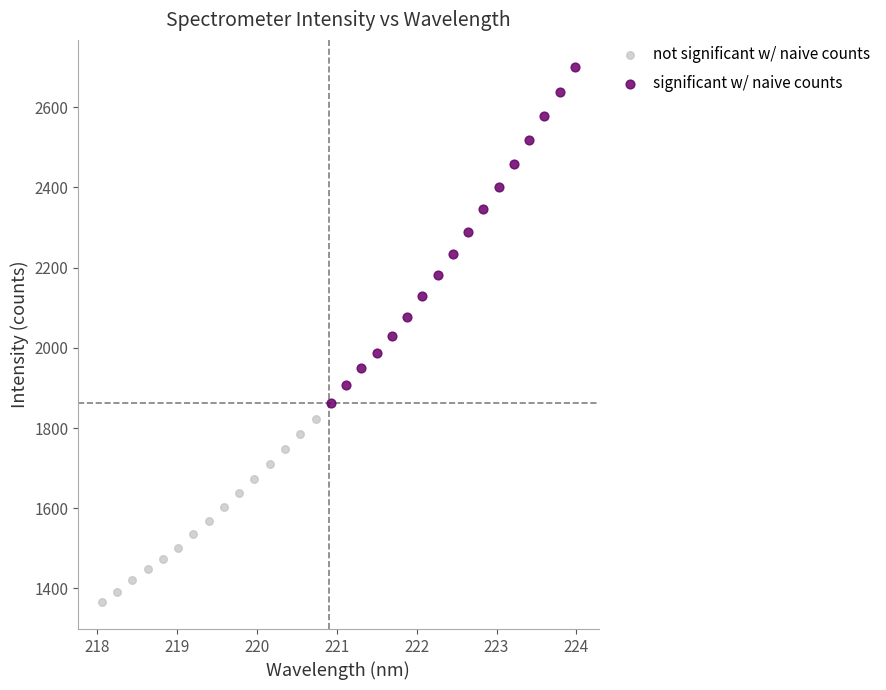

Which series has the widest spread of Y values?

significant w/ naive counts